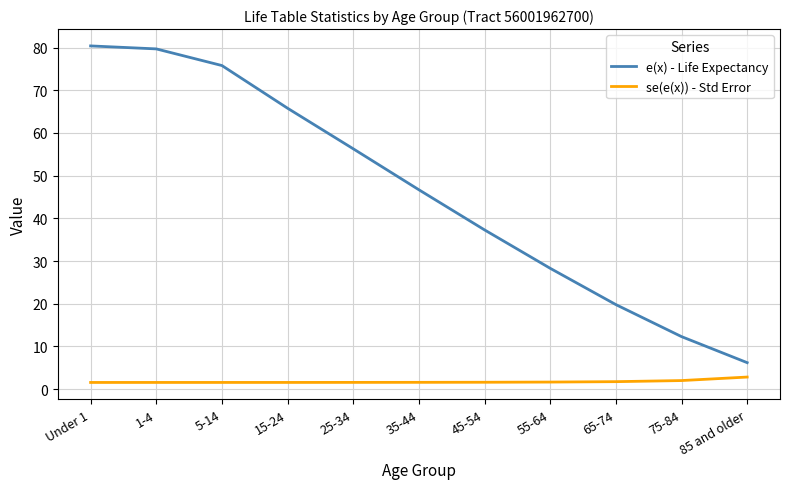

What is the difference between the maximum and minimum values in the e(x) - Life Expectancy series?

74.2